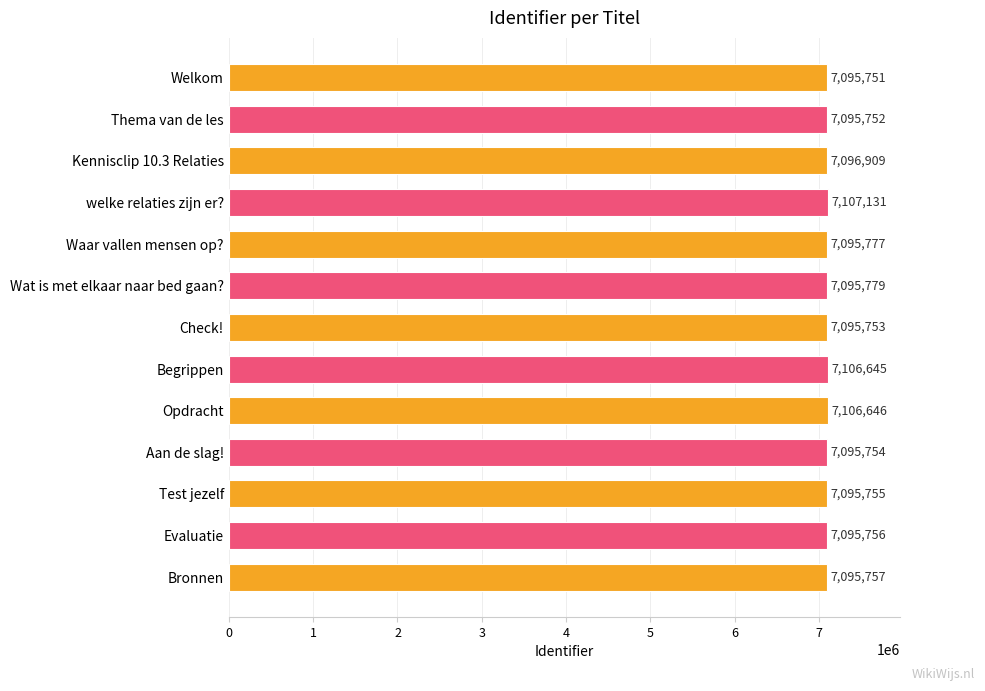

What value does the data have at welke relaties zijn er?, to the nearest 100?

7107100